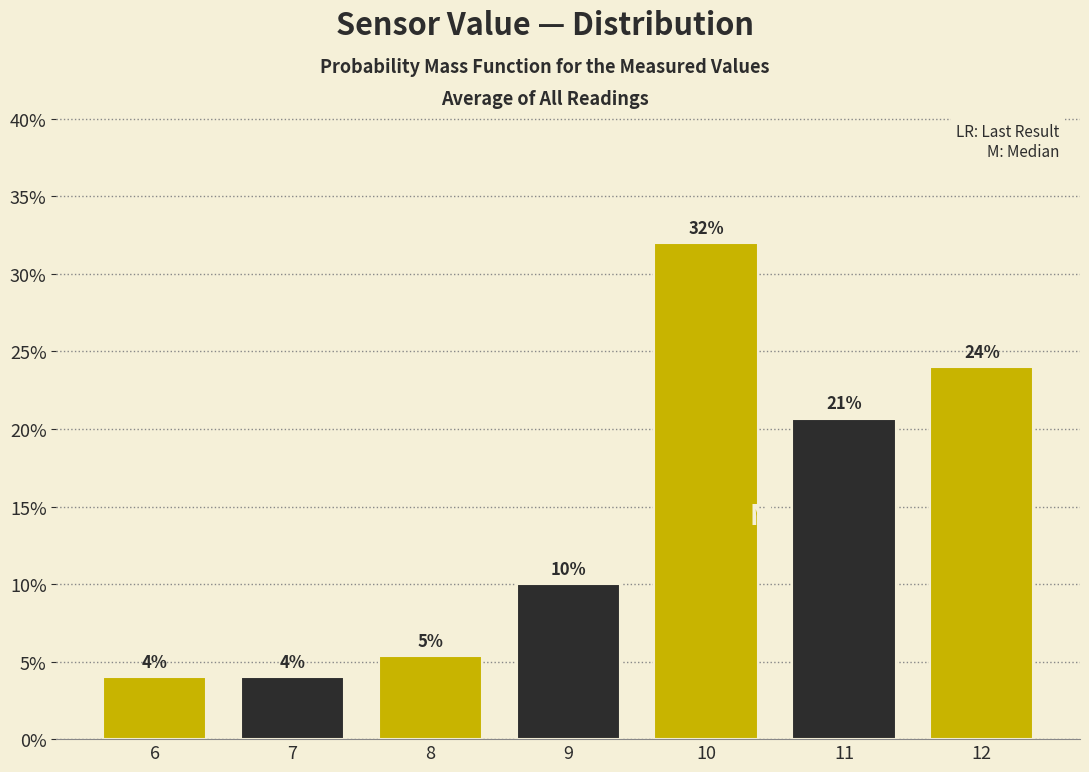

Over which range of the x-axis is the bar tallest?

9.5 to 10.5